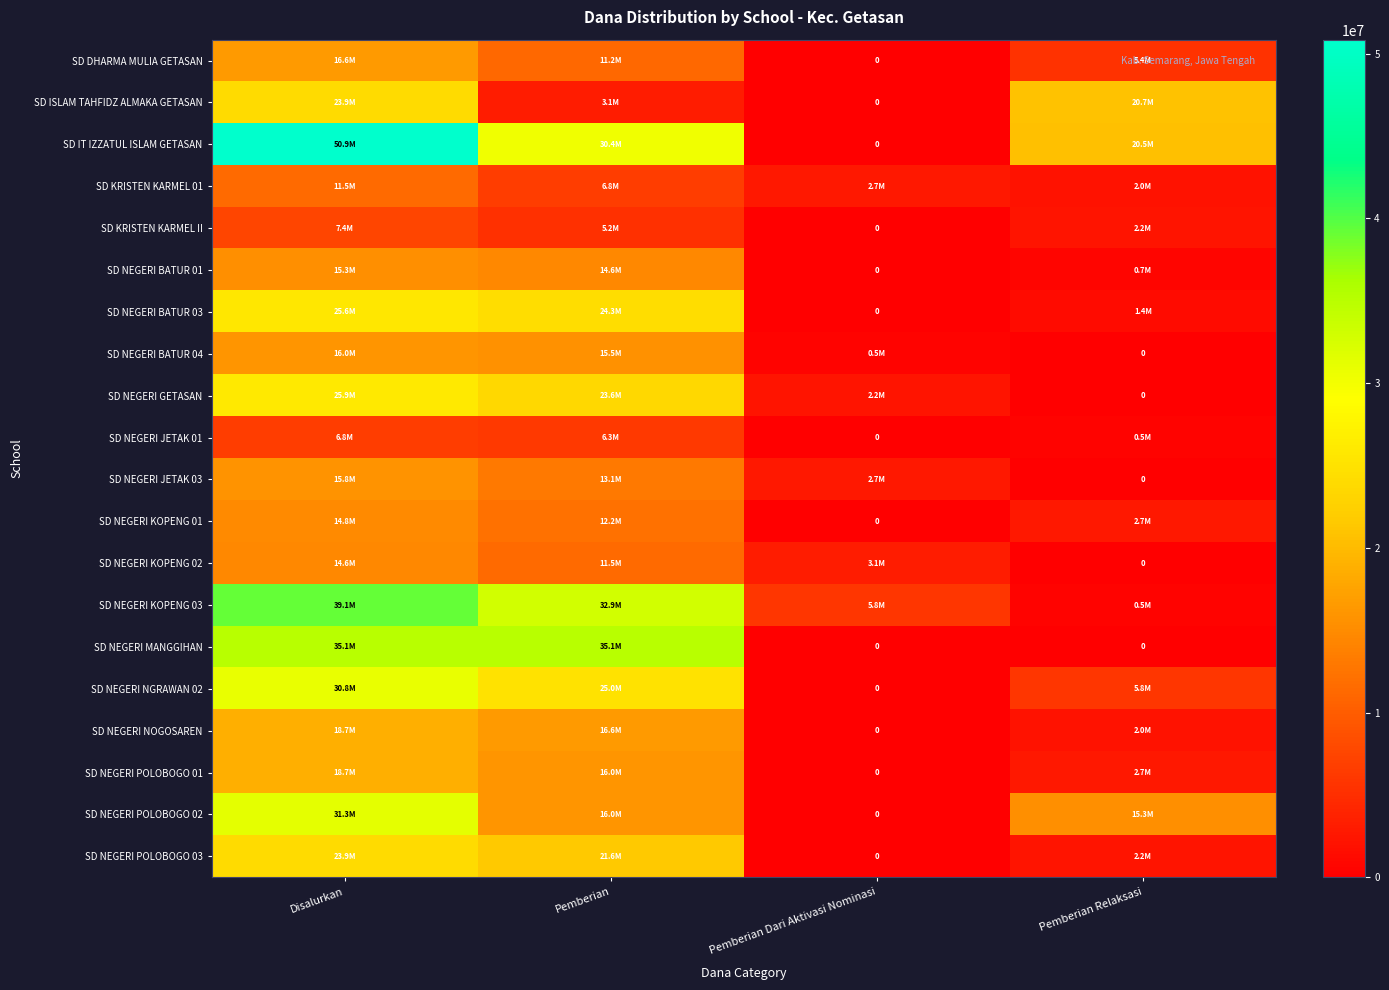

How many data points in SD NEGERI KOPENG 01 are less than 12150000?

2